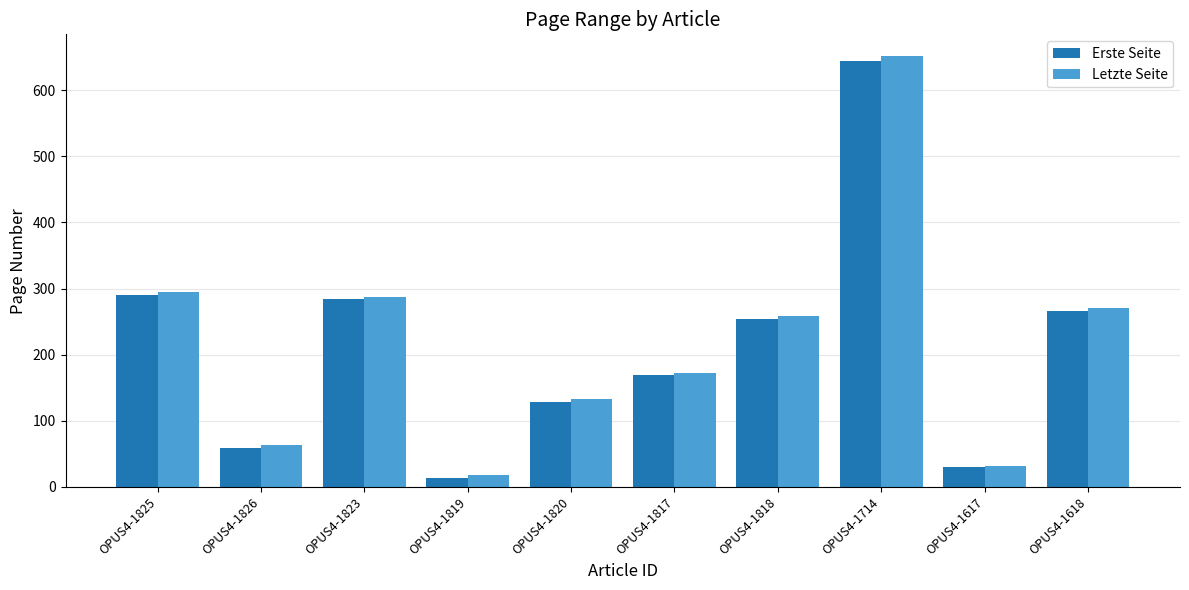

At how many categories does at least one series exceed 224?

5